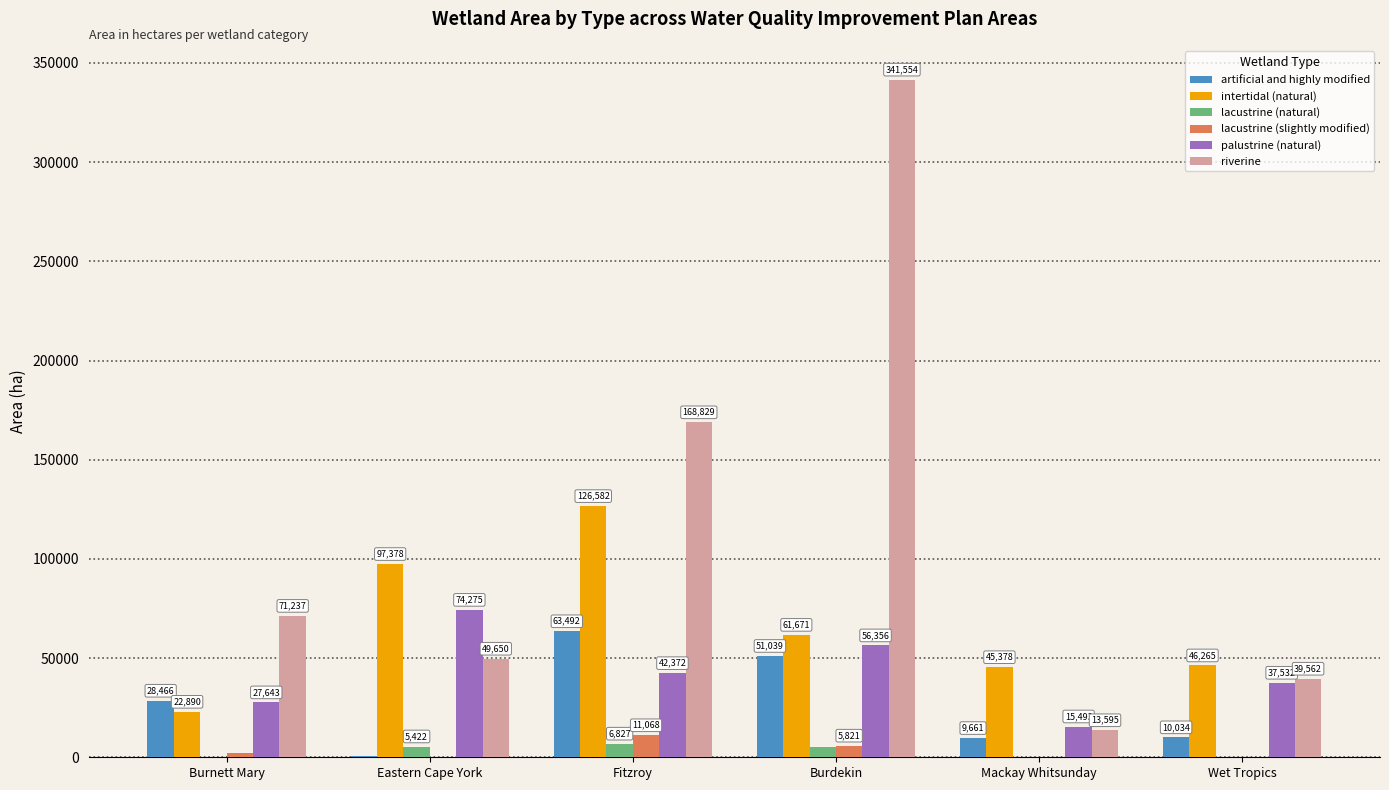

At which category is the sum across all series the highest?

Burdekin